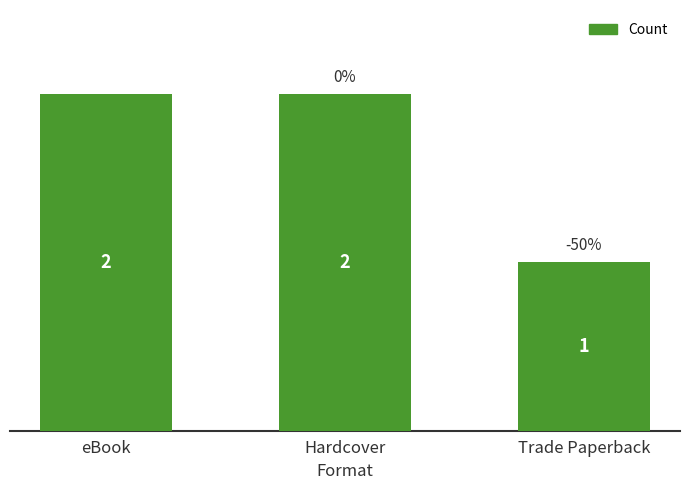

Where is the data nearest to the value 1?

Trade Paperback